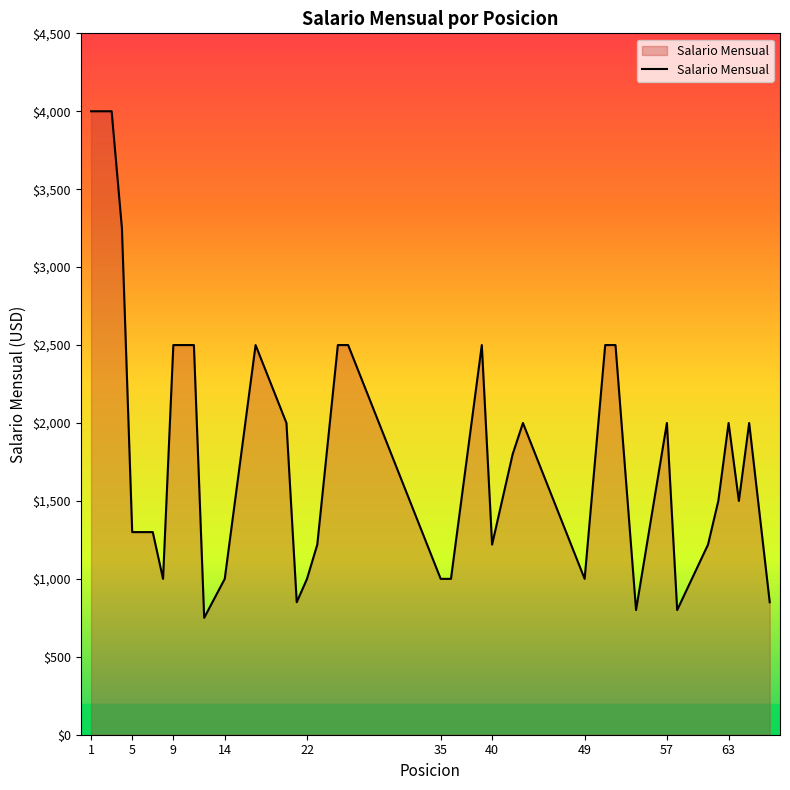

What is the value of the 11th point from the left?

2500